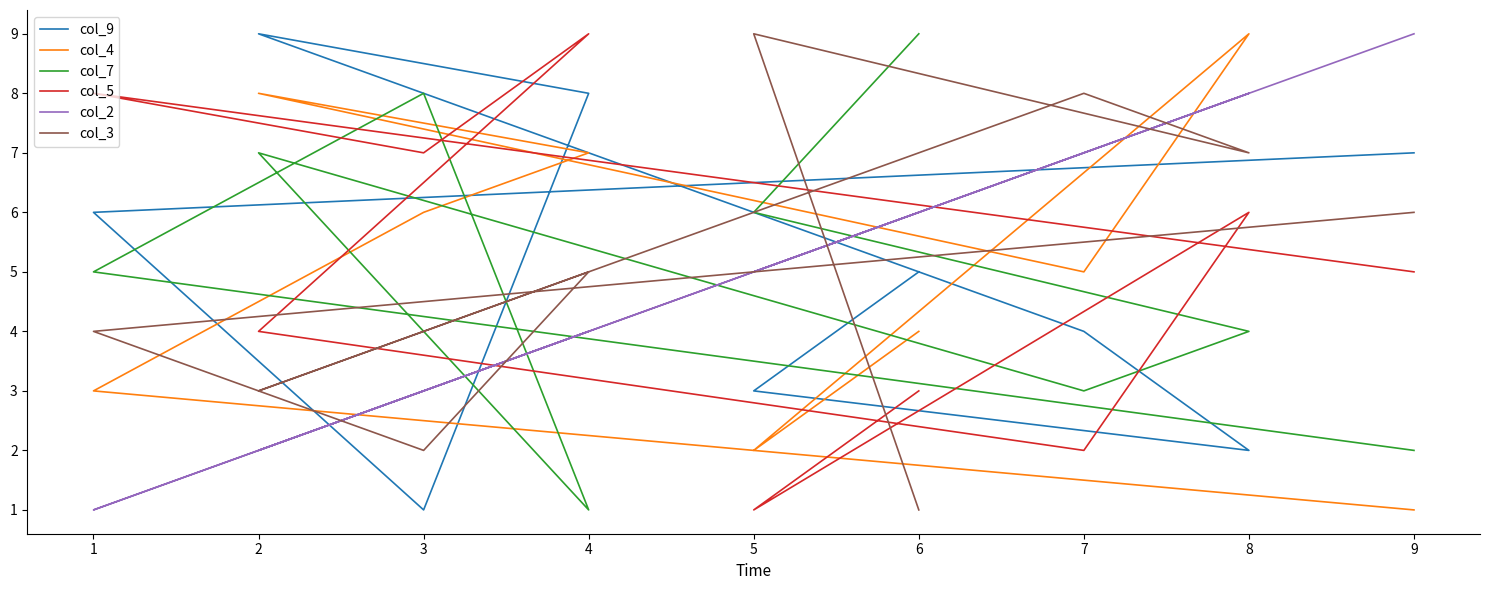

The col_7 series shows 1 at 7. True or false?

False